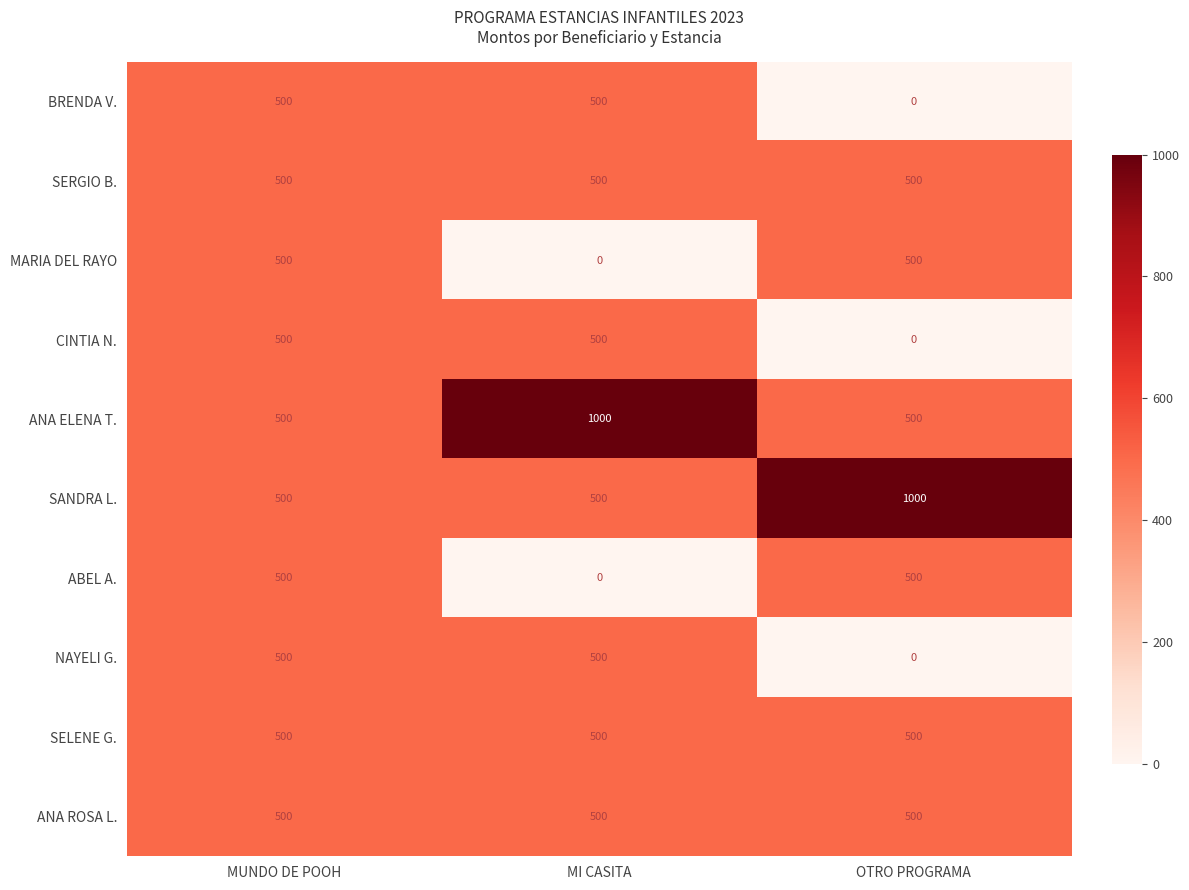

Which category has the lowest value in the ABEL A. series?

MI CASITA